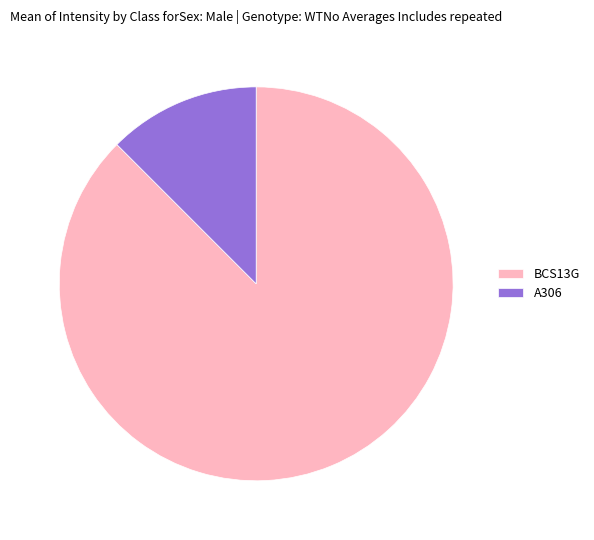

Which slice is the smallest?

A306